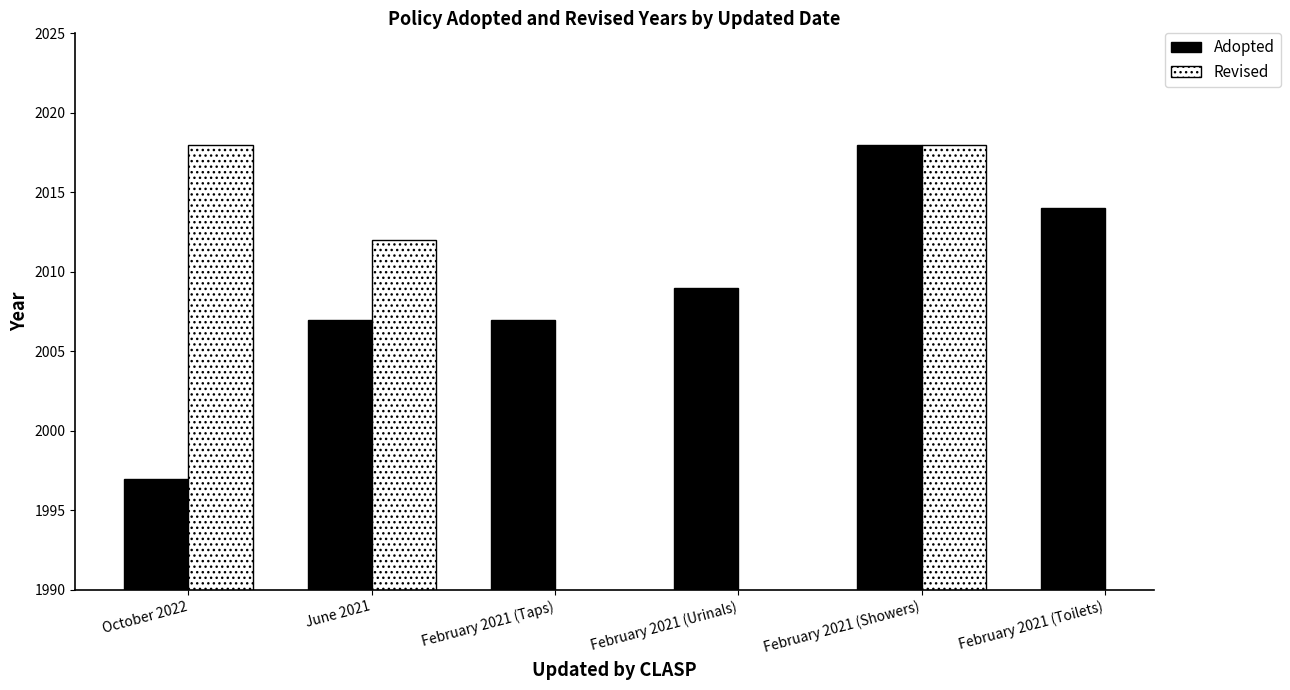

Is the value of Revised at February 2021 (Taps) greater than the value of Adopted at February 2021 (Showers)?

No